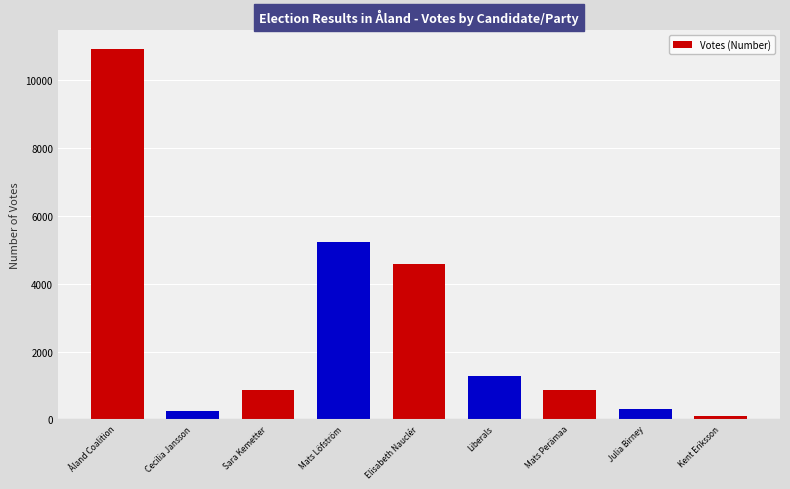

Is it true that the value at Liberals is 1780?

False